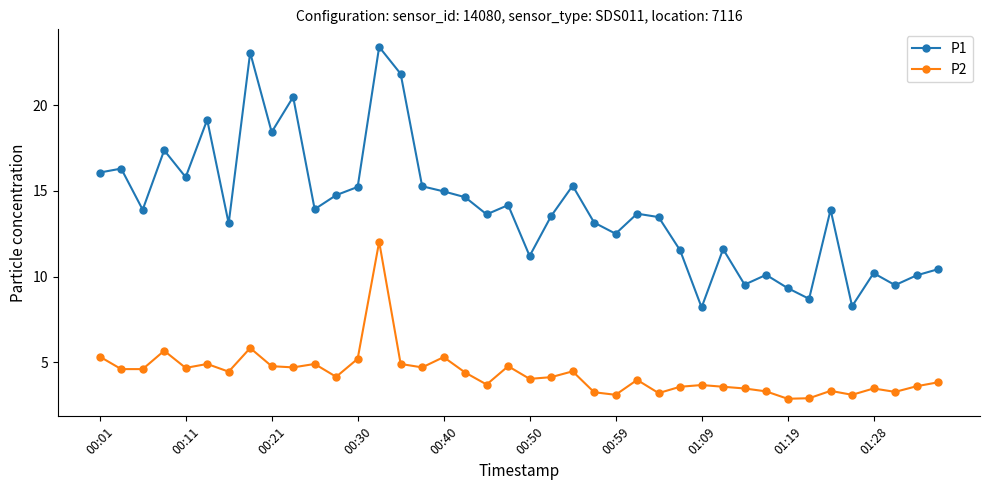

List the series in order of their overall mean, lowest first.

P2, P1